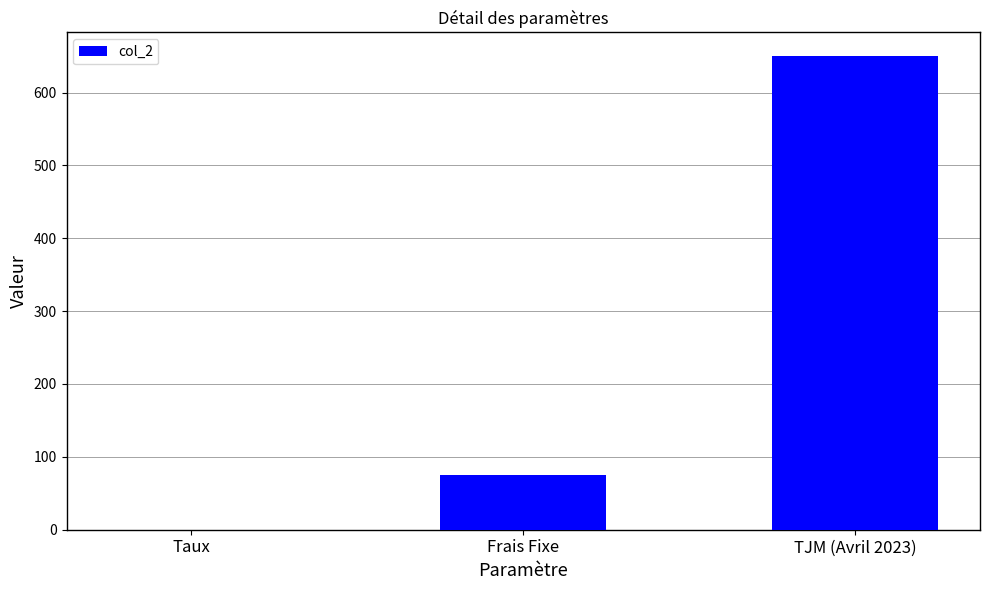

What is the maximum value shown in the chart?

650.0